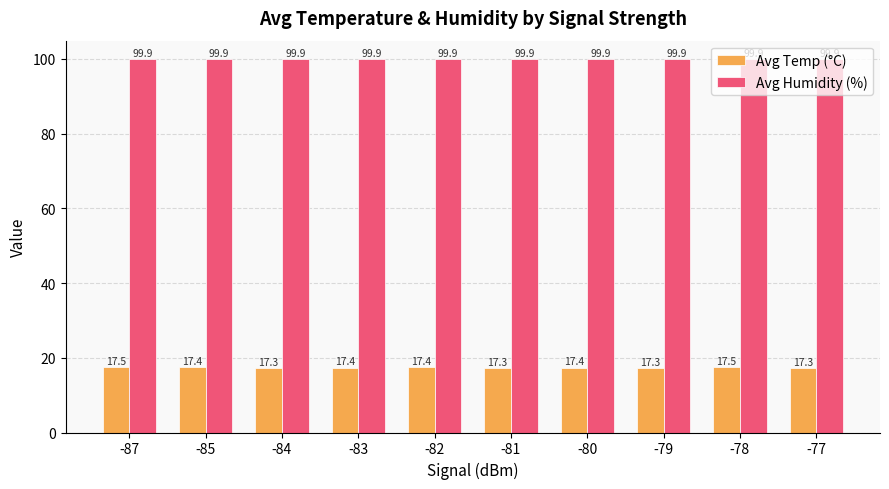

What is the difference between the highest and lowest values at -87?

82.4